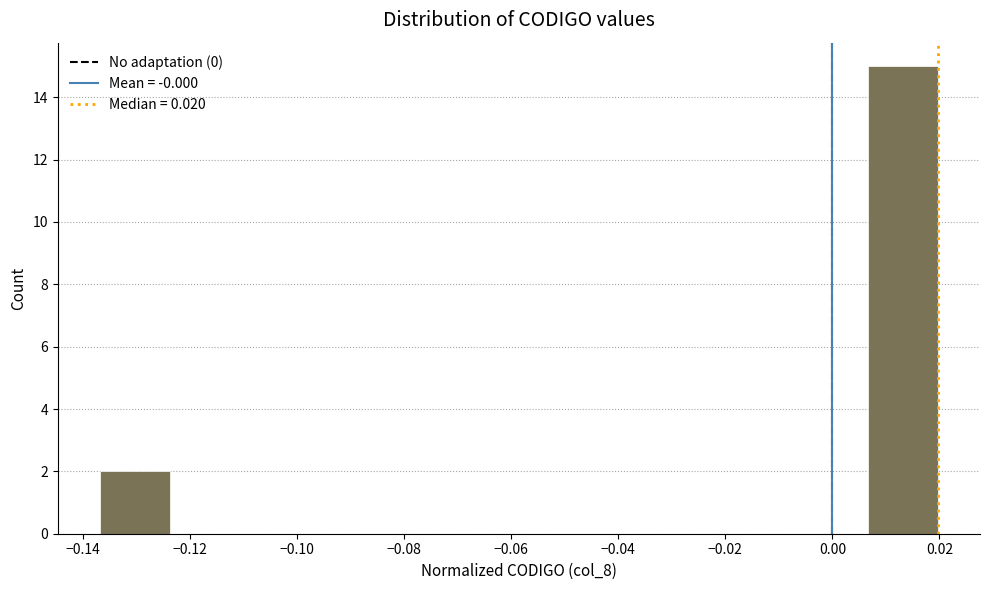

Reading left to right, list every bar in this chart as the range it spans on the x-axis followed by its height. Neither the bar edges nor the heights are printed on the chart, so give them approximately, as read against the axes.

-0.136 to -0.124: 2
-0.124 to -0.110: 0
-0.110 to -0.098: 0
-0.098 to -0.084: 0
-0.084 to -0.072: 0
-0.072 to -0.058: 0
-0.058 to -0.046: 0
-0.046 to -0.032: 0
-0.032 to -0.020: 0
-0.020 to -0.006: 0
-0.006 to 0.006: 0
0.006 to 0.020: 15